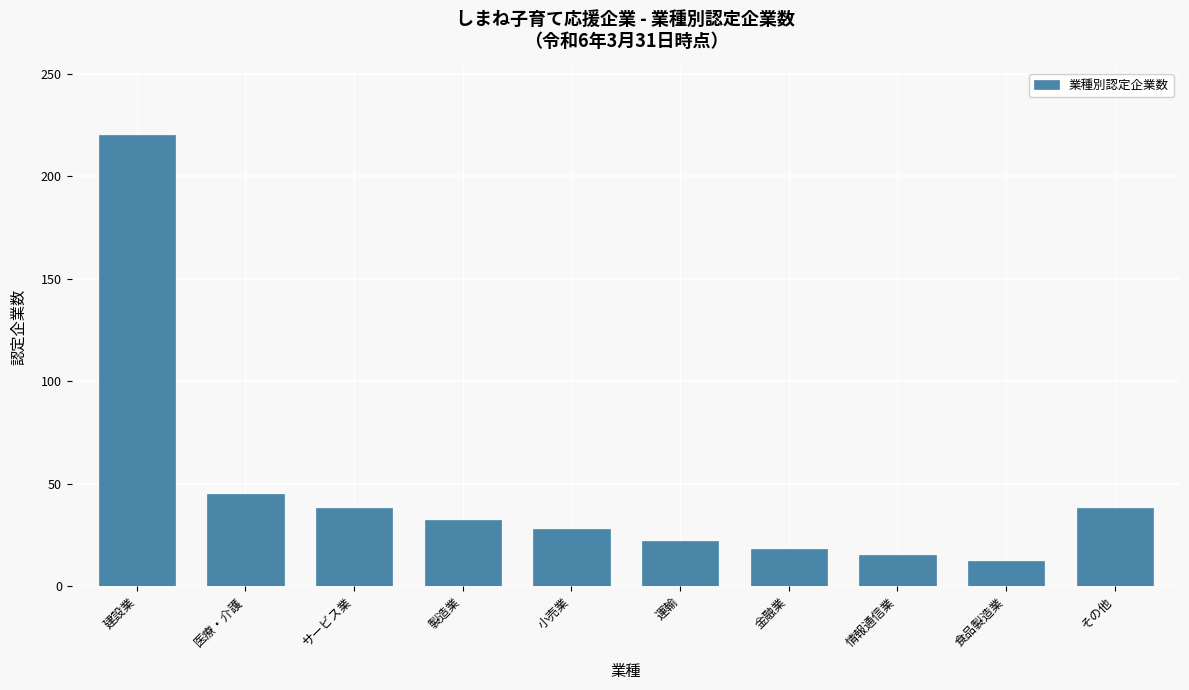

At which category does the chart reach its peak across all series?

建設業